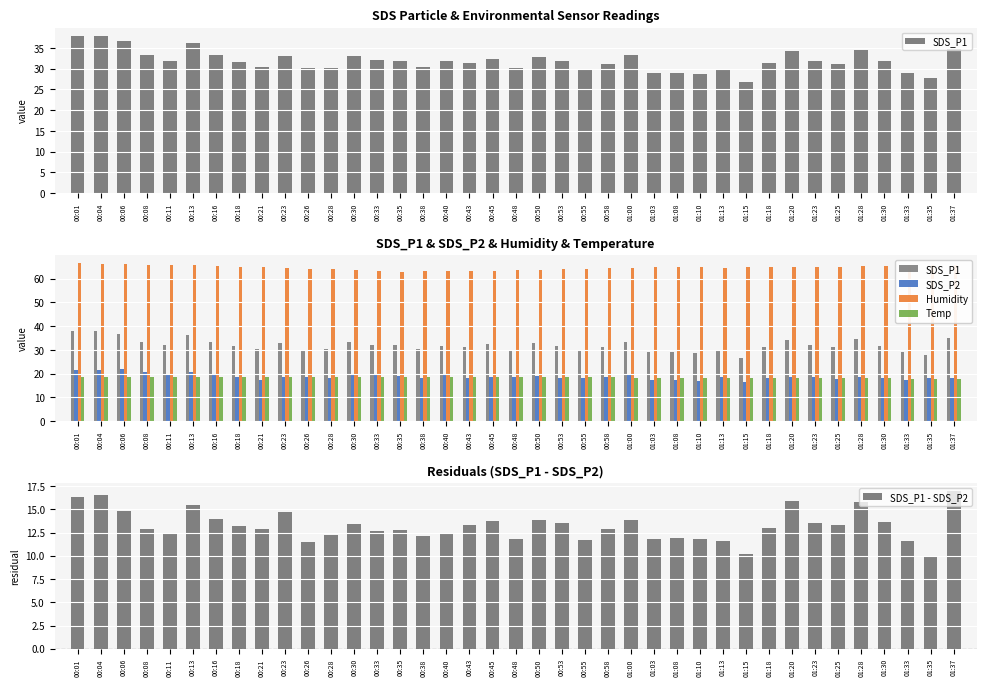

How many categories are shown in the chart?

39